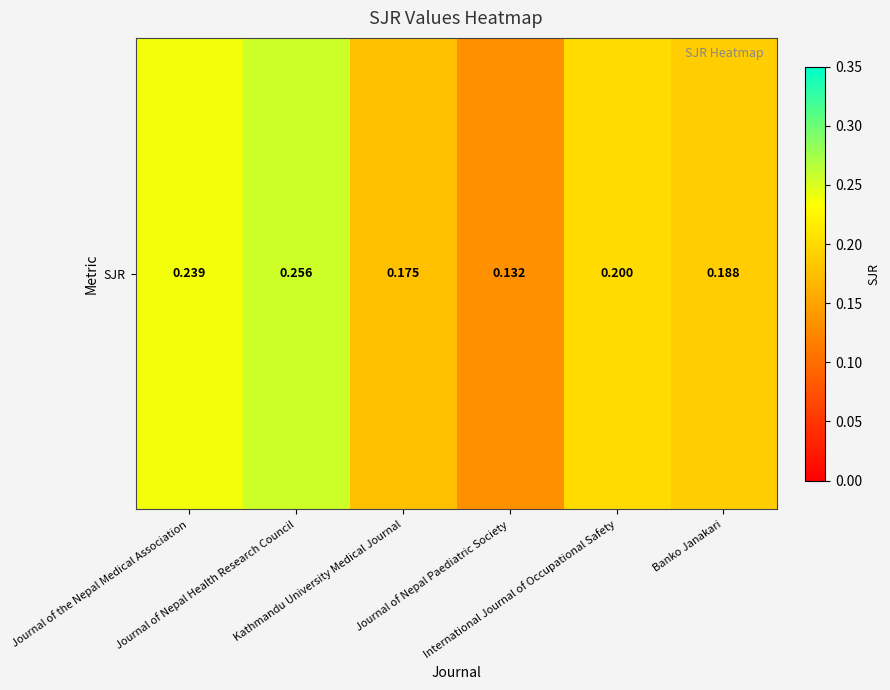

What is the change in value from Journal of Nepal Health Research Council to Journal of Nepal Paediatric Society?

-0.1